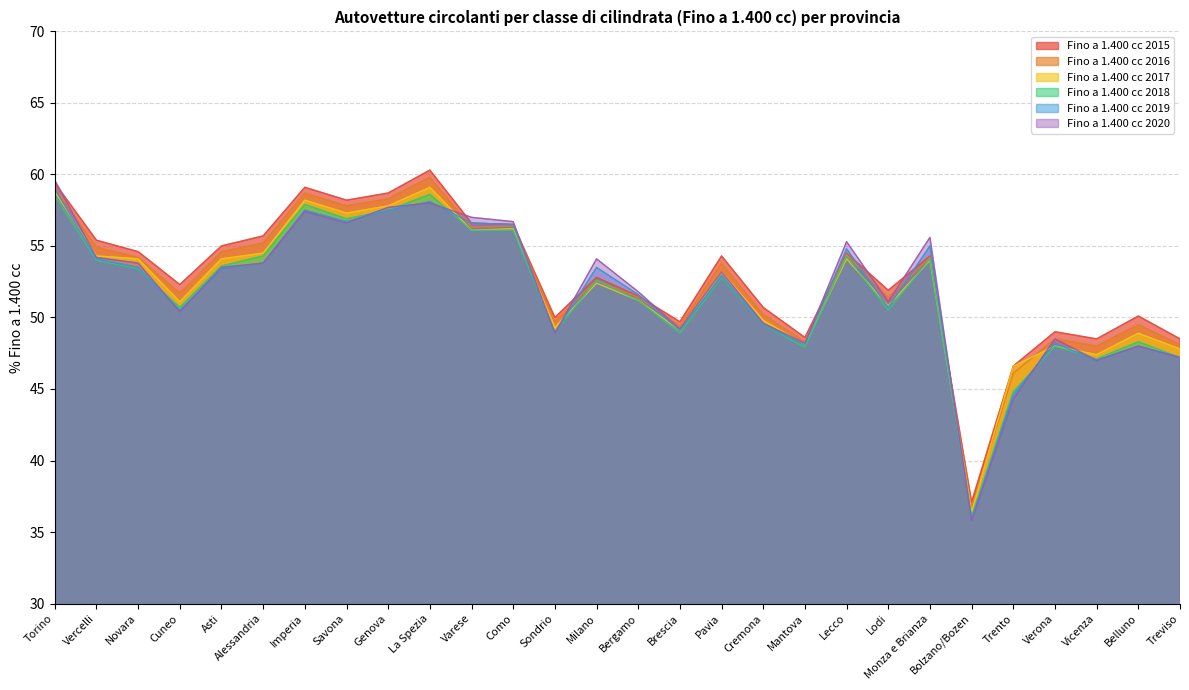

How many lines are shown in the chart?

6